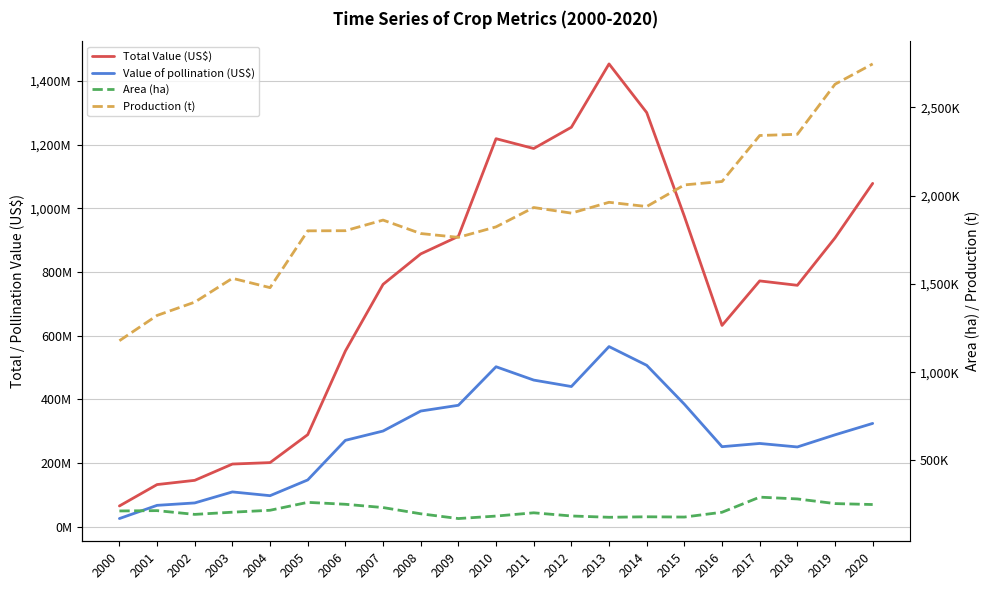

List the series in order of their peak value, highest first.

Total Value (US$), Value of pollination (US$), Production (t), Area (ha)